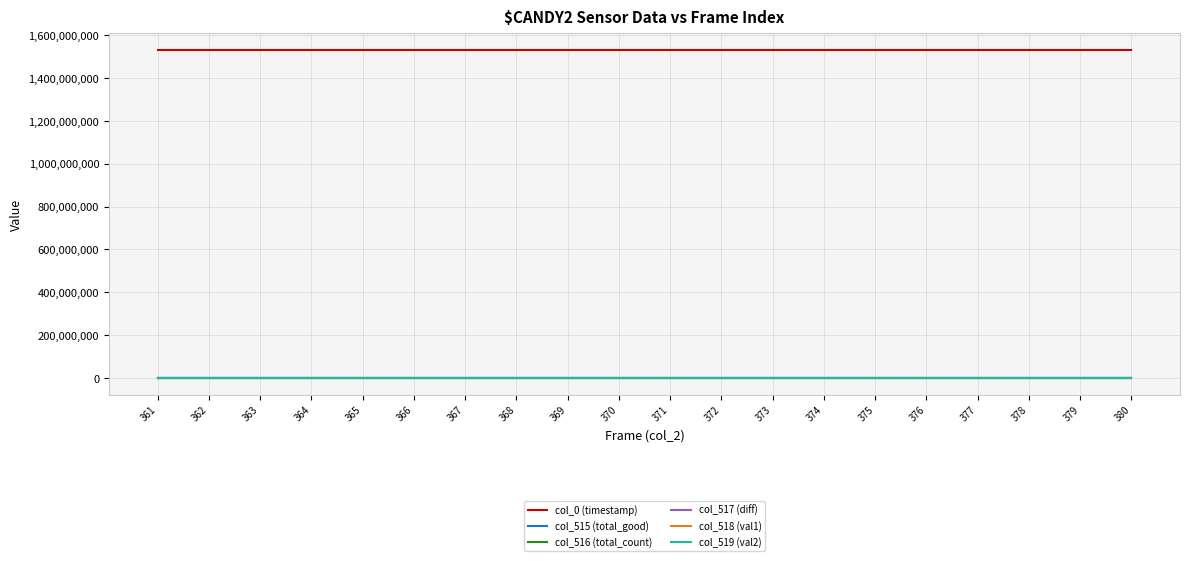

Which series has the largest total across all categories?

col_0 (timestamp)